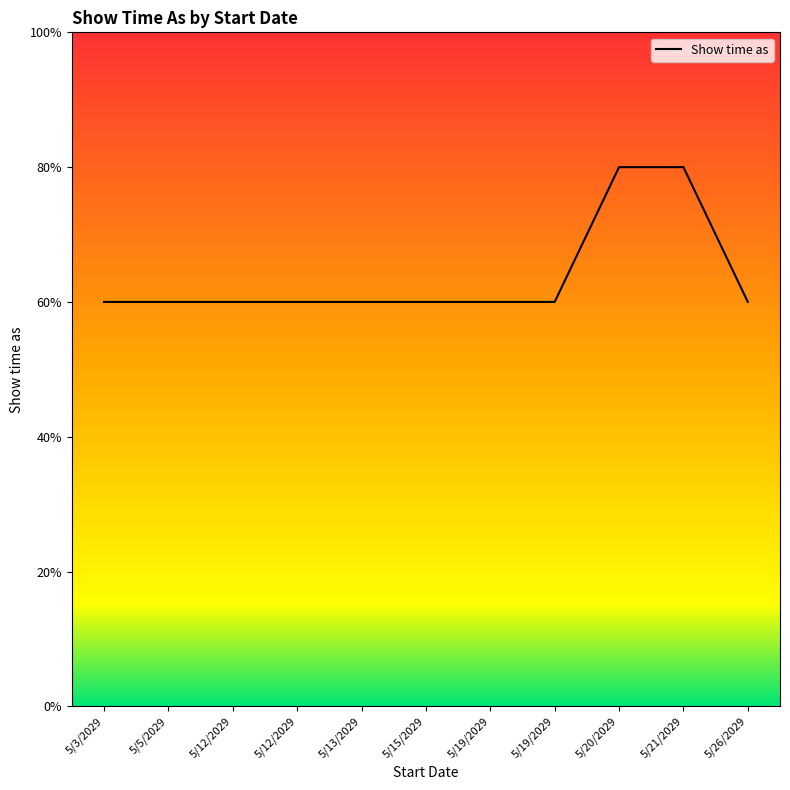

The value at 5/13/2029 is 4. True or false?

False